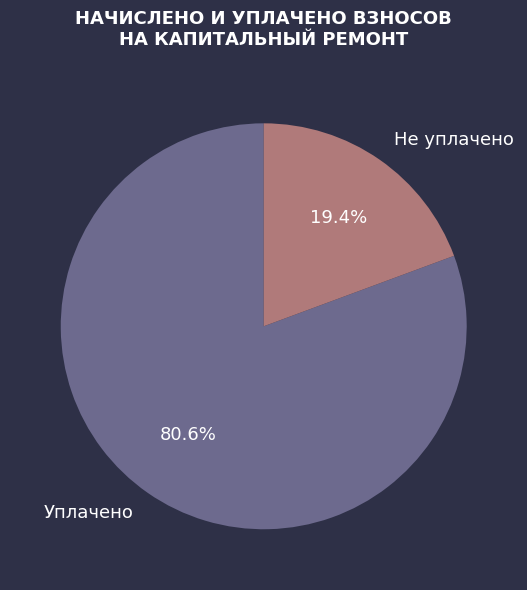

To the nearest percent, what is the average slice percentage?

50%